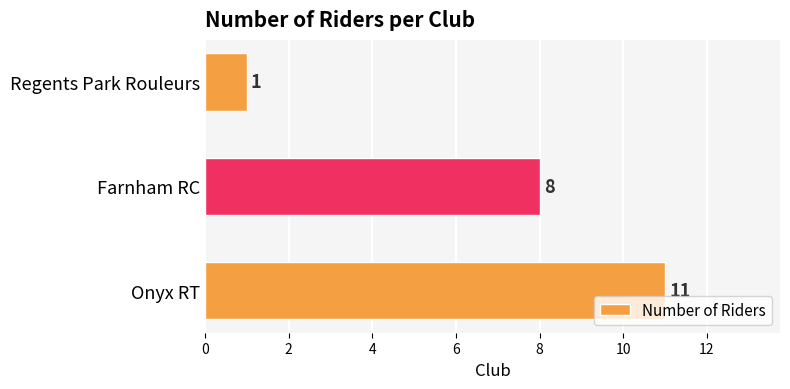

List the labels in order of value, smallest first.

Regents Park Rouleurs, Farnham RC, Onyx RT